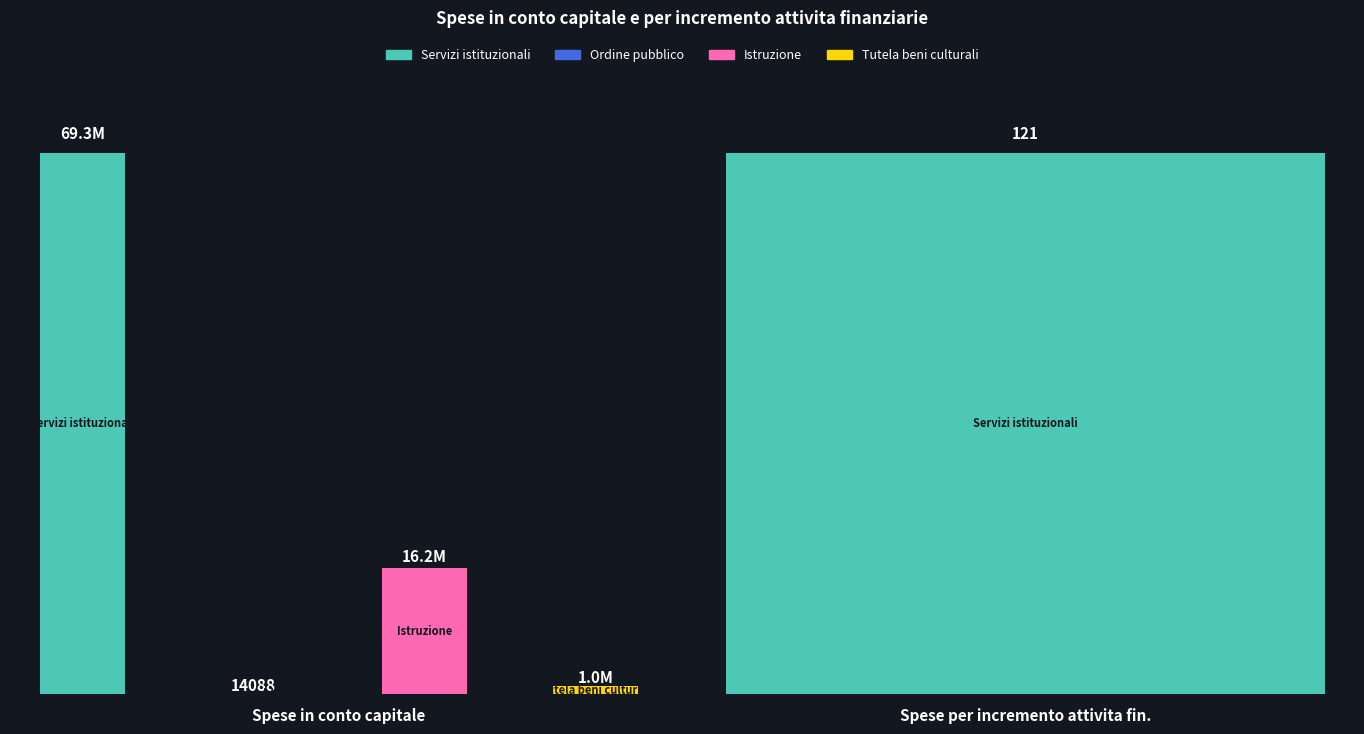

Count the number of categories in the chart.

2